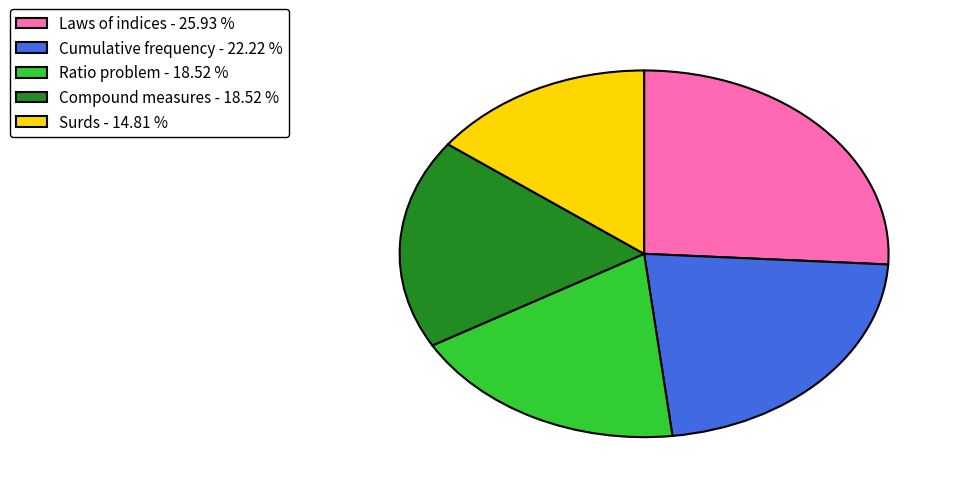

How many slices are in this pie chart?

5